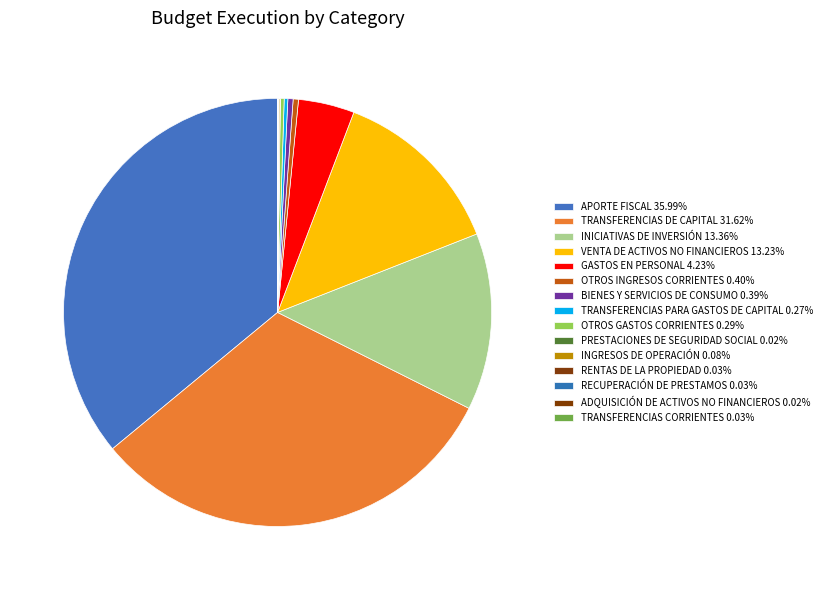

What portion of the pie excludes INGRESOS DE OPERACIÓN?

99.9%